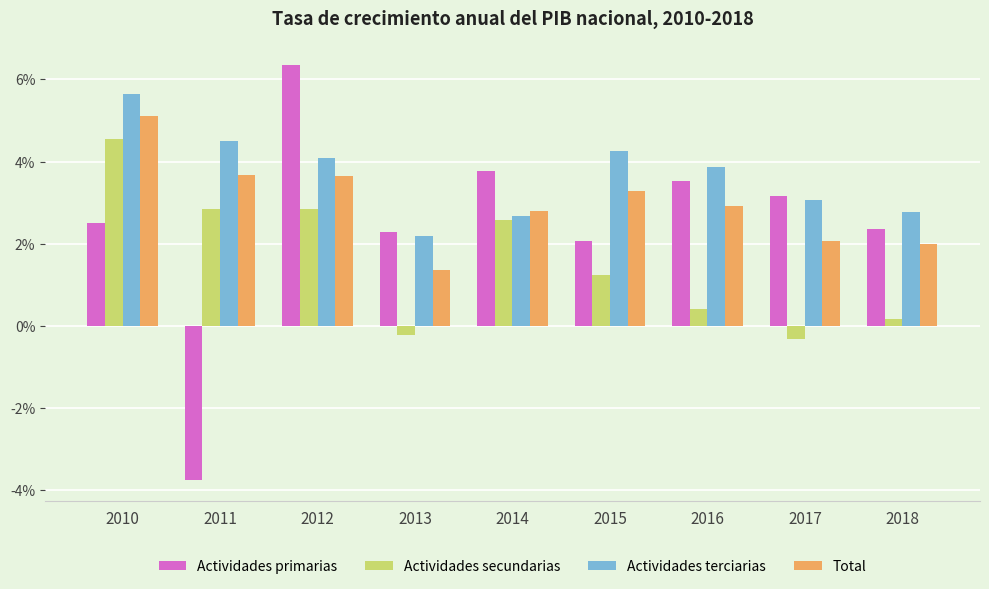

What is the difference between the Actividades primarias values at 2017 and 2011?

6.9